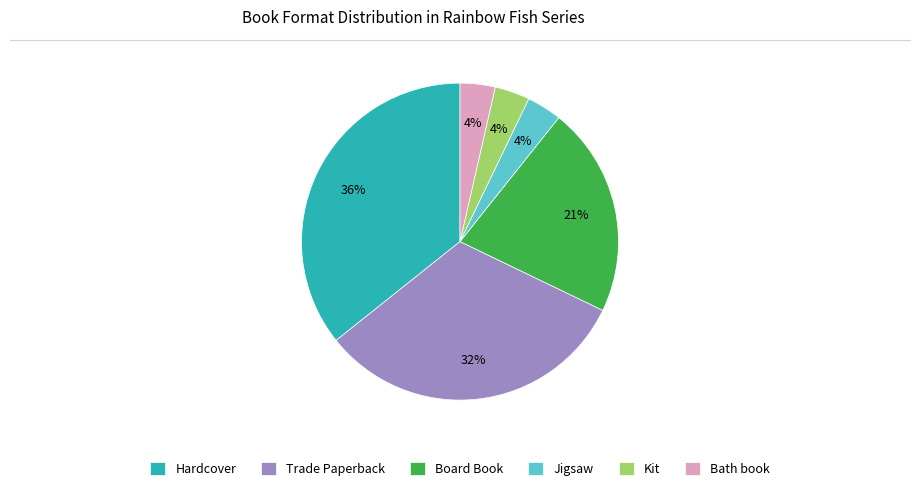

What is the largest slice in the pie chart?

Hardcover